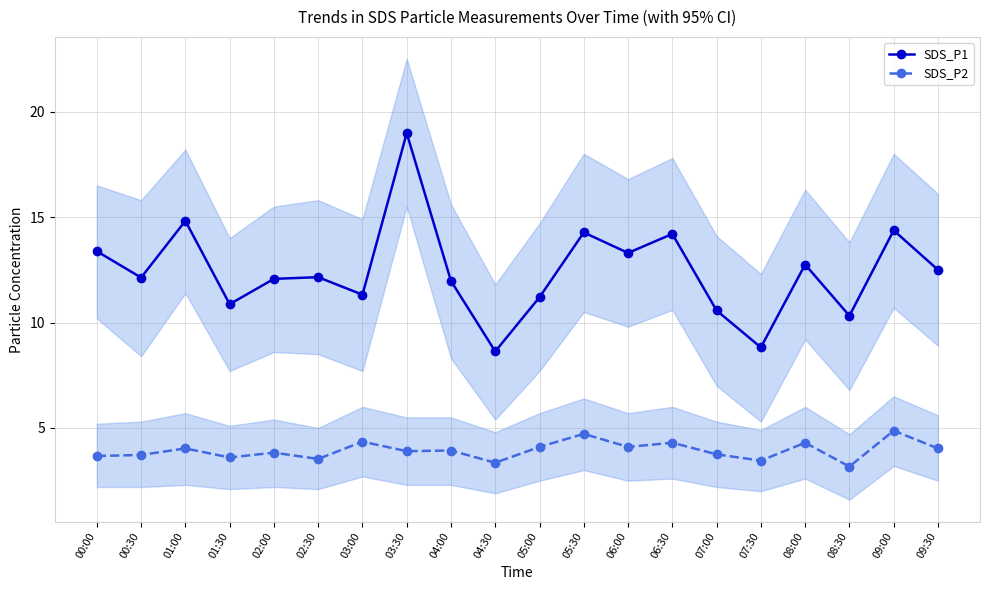

Is the value of SDS_P1 at 06:30 greater than the value of SDS_P2 at 01:00?

Yes